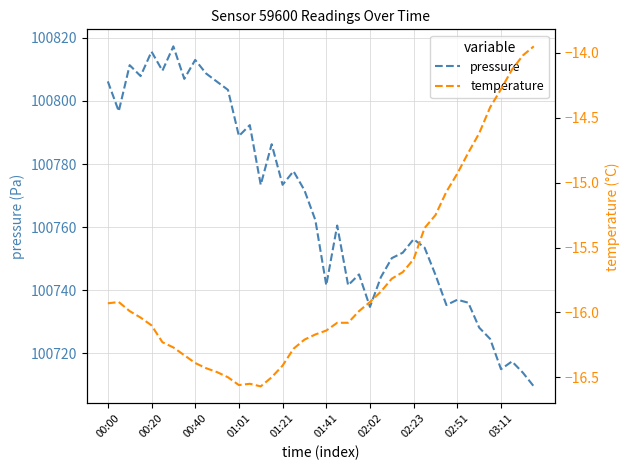

Is it true that pressure equals 100737.0 at 02:51?

True